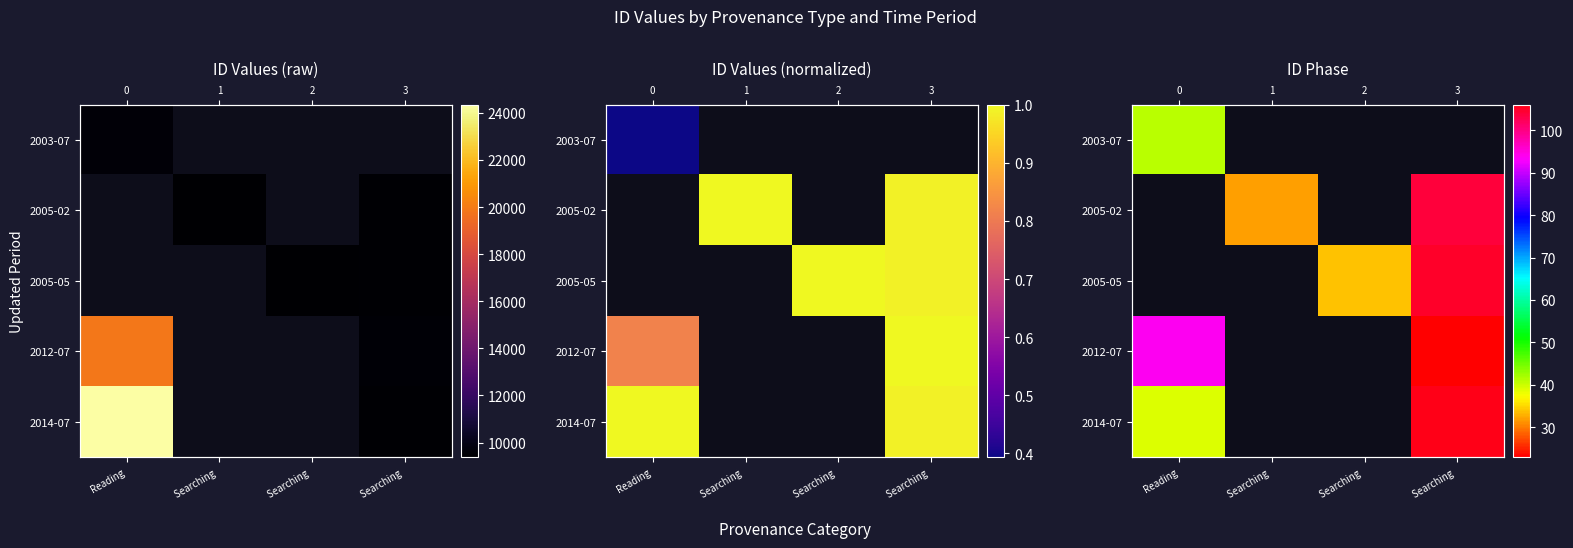

What is the minimum value shown in the chart?

23.0